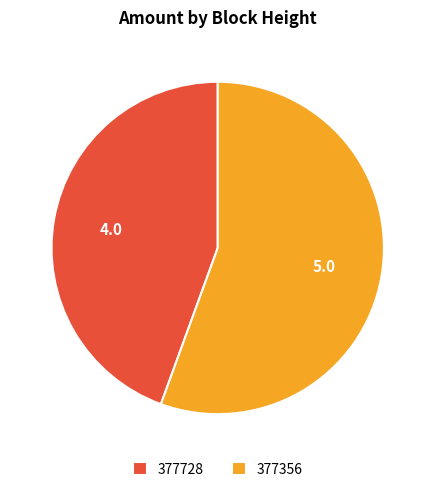

Is 377728 the majority of the pie?

No